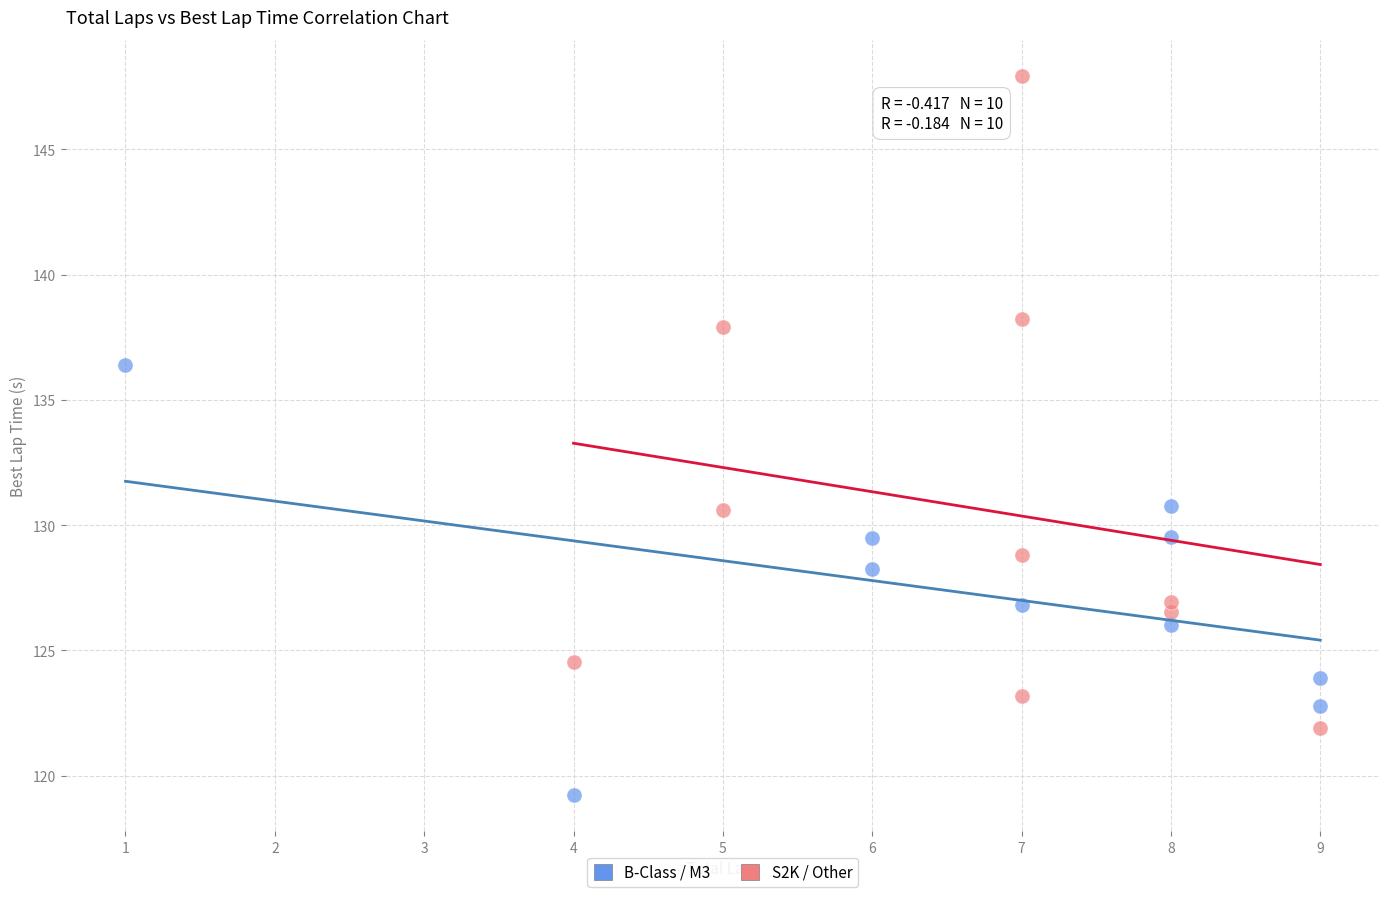

Which series has the widest spread of Y values?

S2K / Other